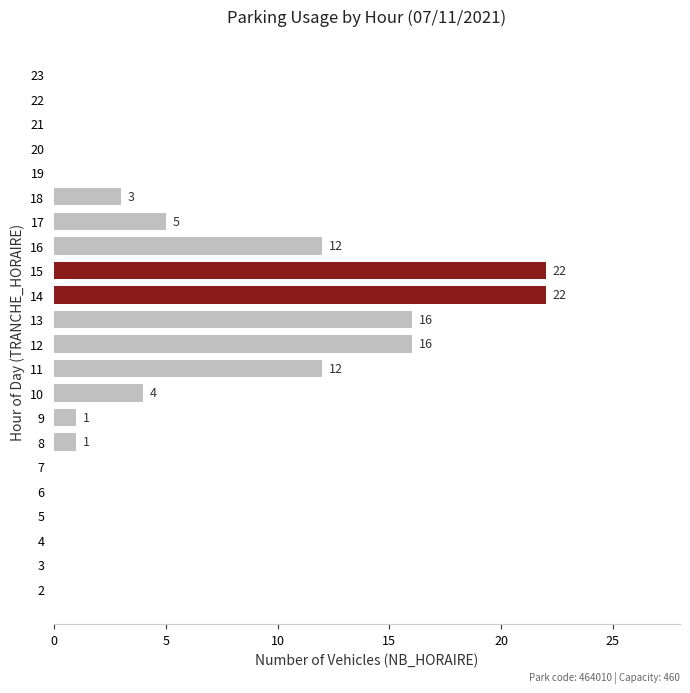

What is the greatest value displayed?

22